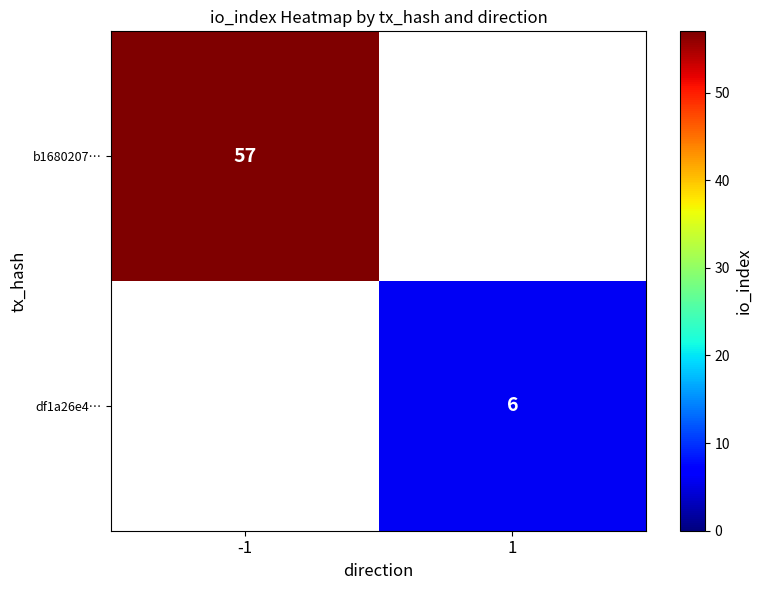

True or false: b1680207… has a value of 26 at -1.

False